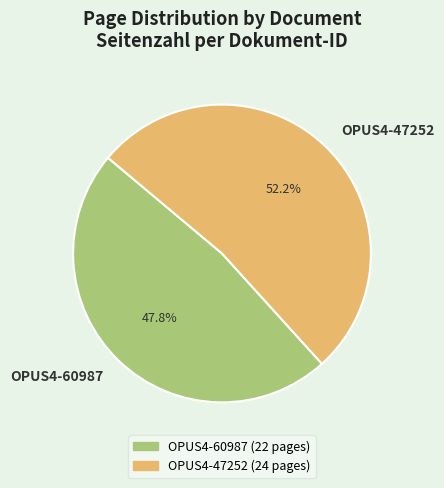

Does any single category account for the majority?

Yes